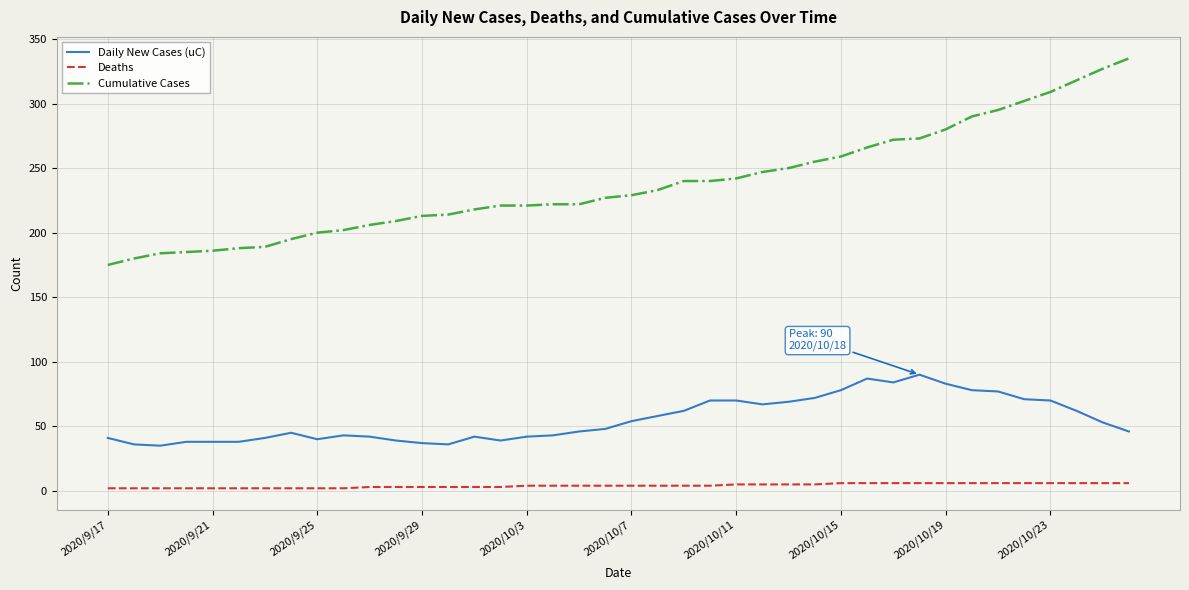

What is the average value of the Daily New Cases (uC) series?

55